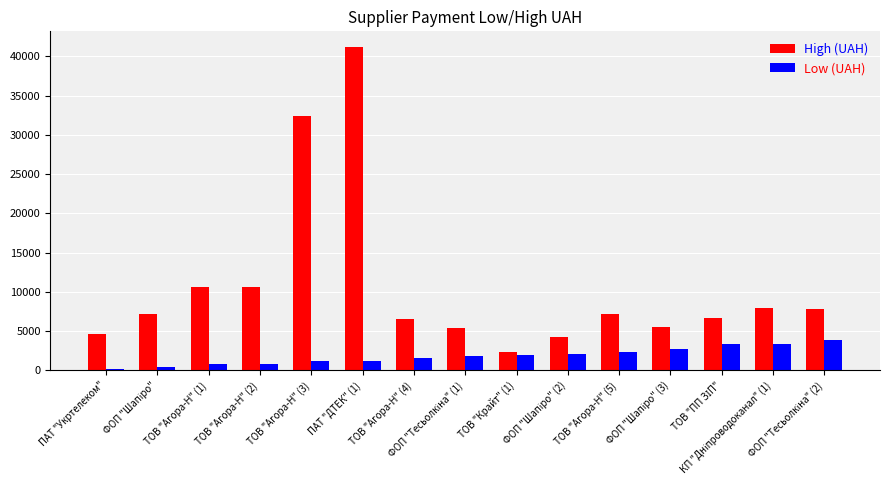

How many bars are there in each group?

2